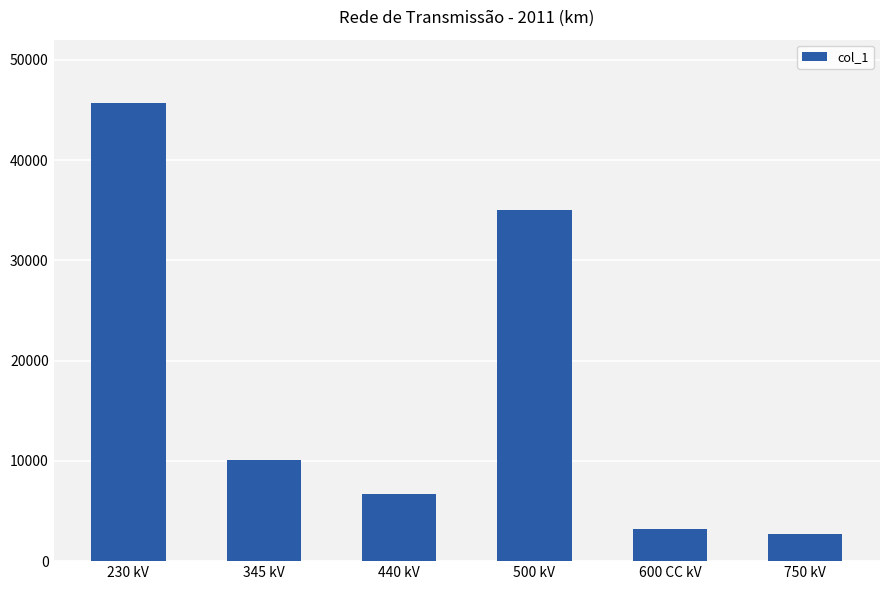

True or false: the data shows 19826.0 at 500 kV.

False